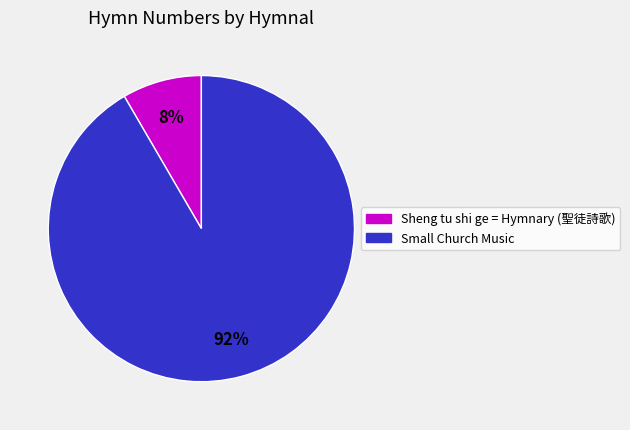

What is the majority slice?

Small Church Music